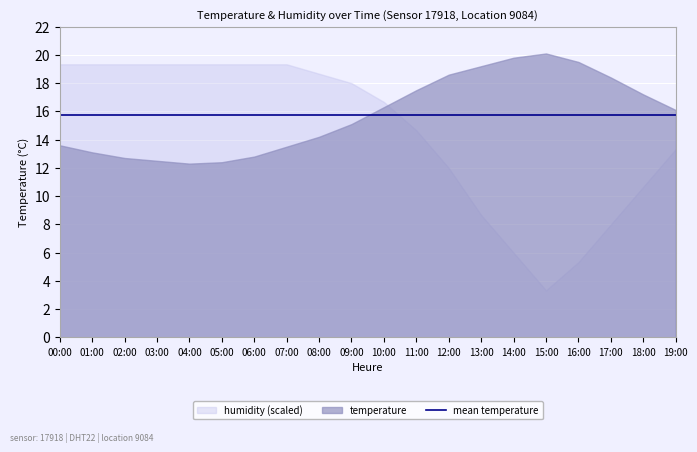

True or false: temperature and humidity intersect in this chart.

False